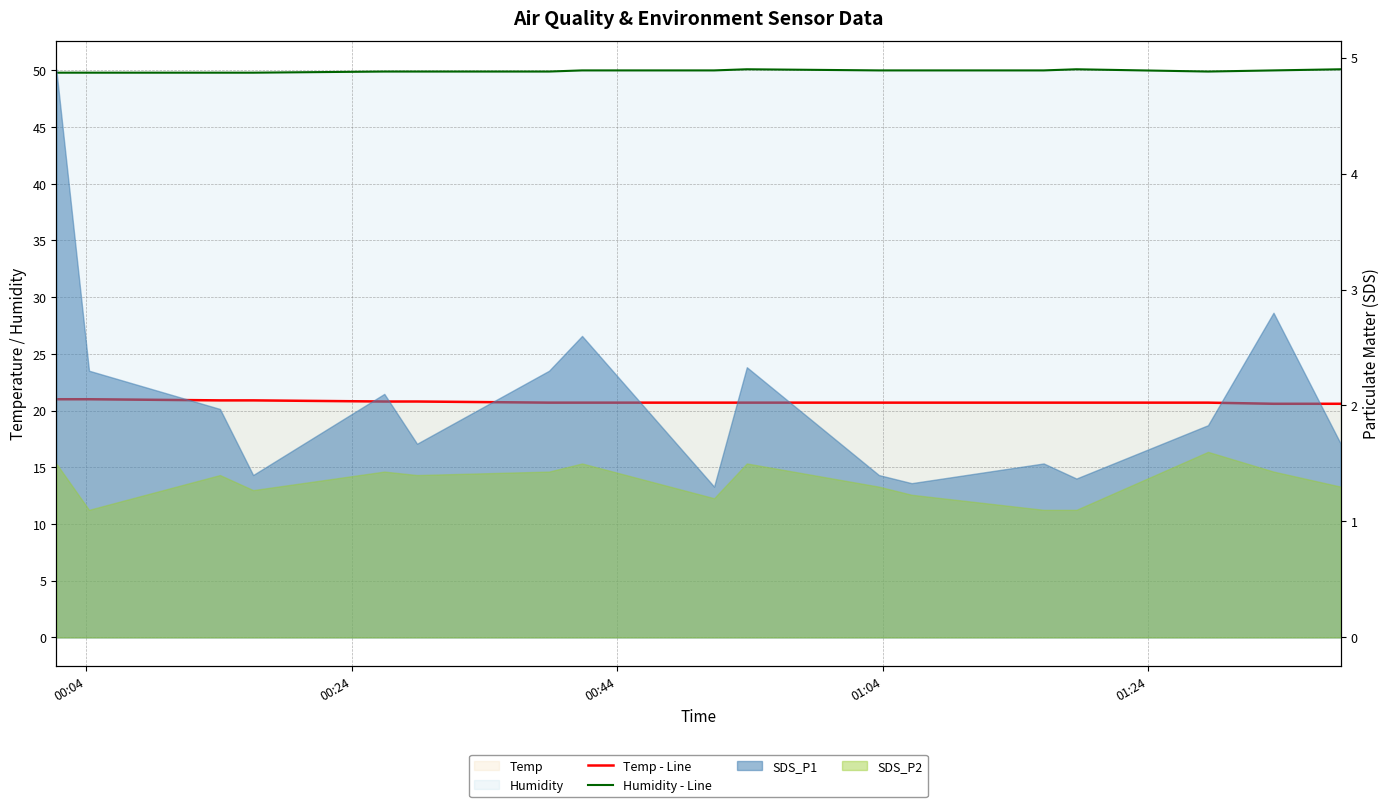

What is the average value of the Humidity - Line series?

49.9